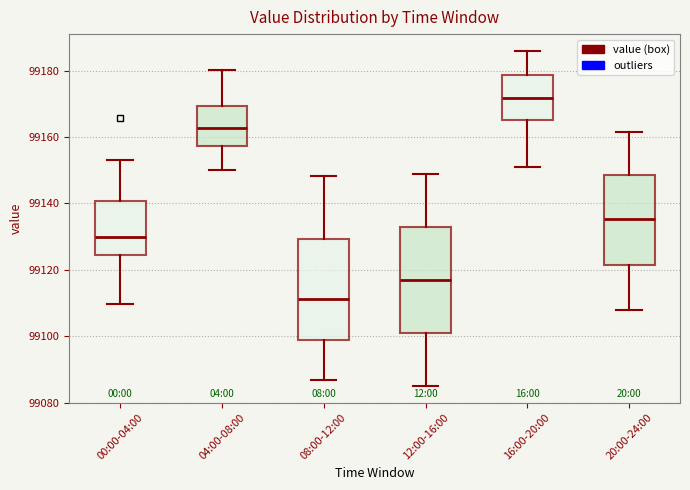

Which box's median line is the lowest?

08:00-12:00